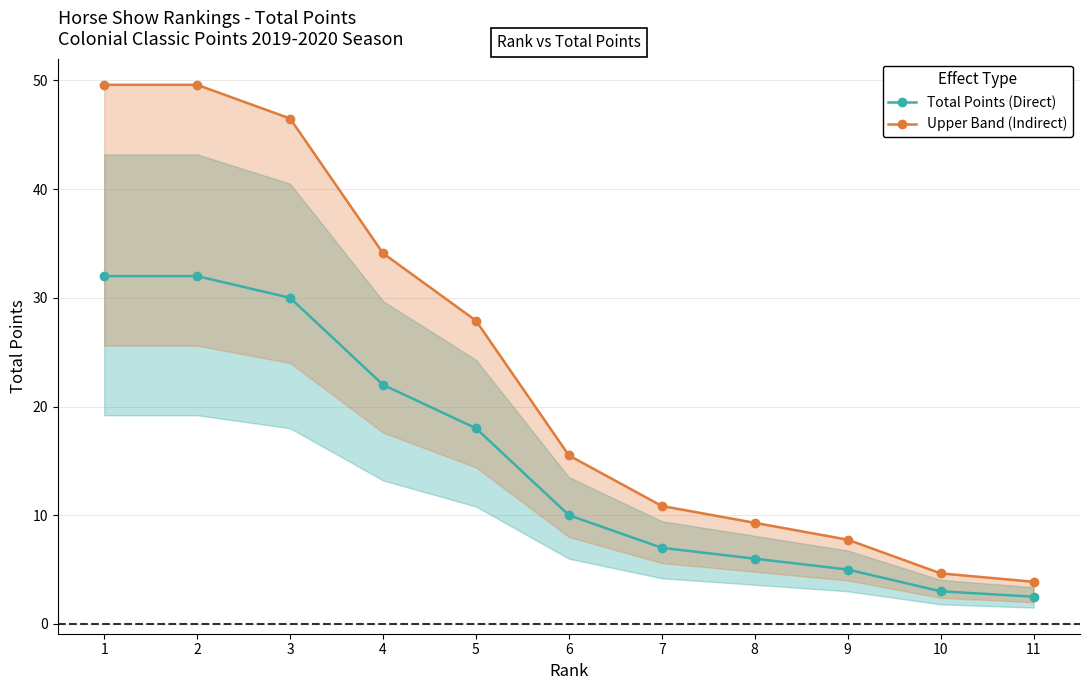

At which category is the sum across all series the highest?

1